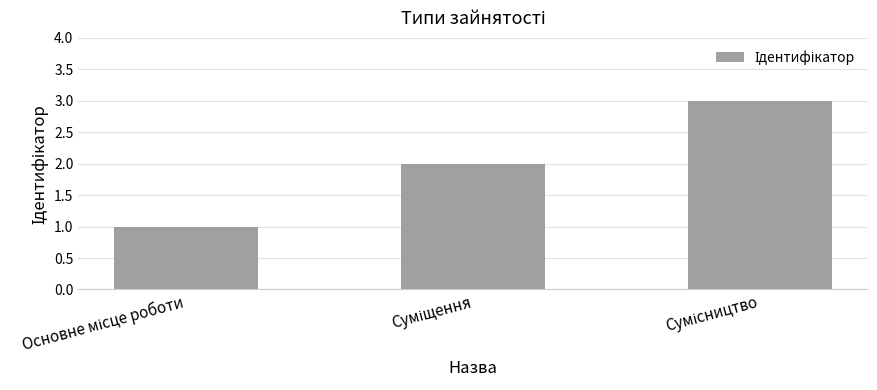

What is the greatest value displayed?

3